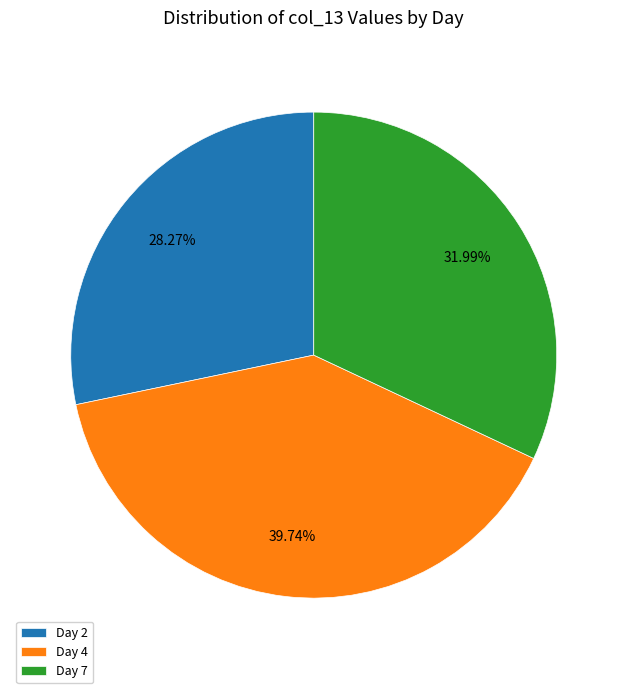

Which slice is the largest?

Day 4